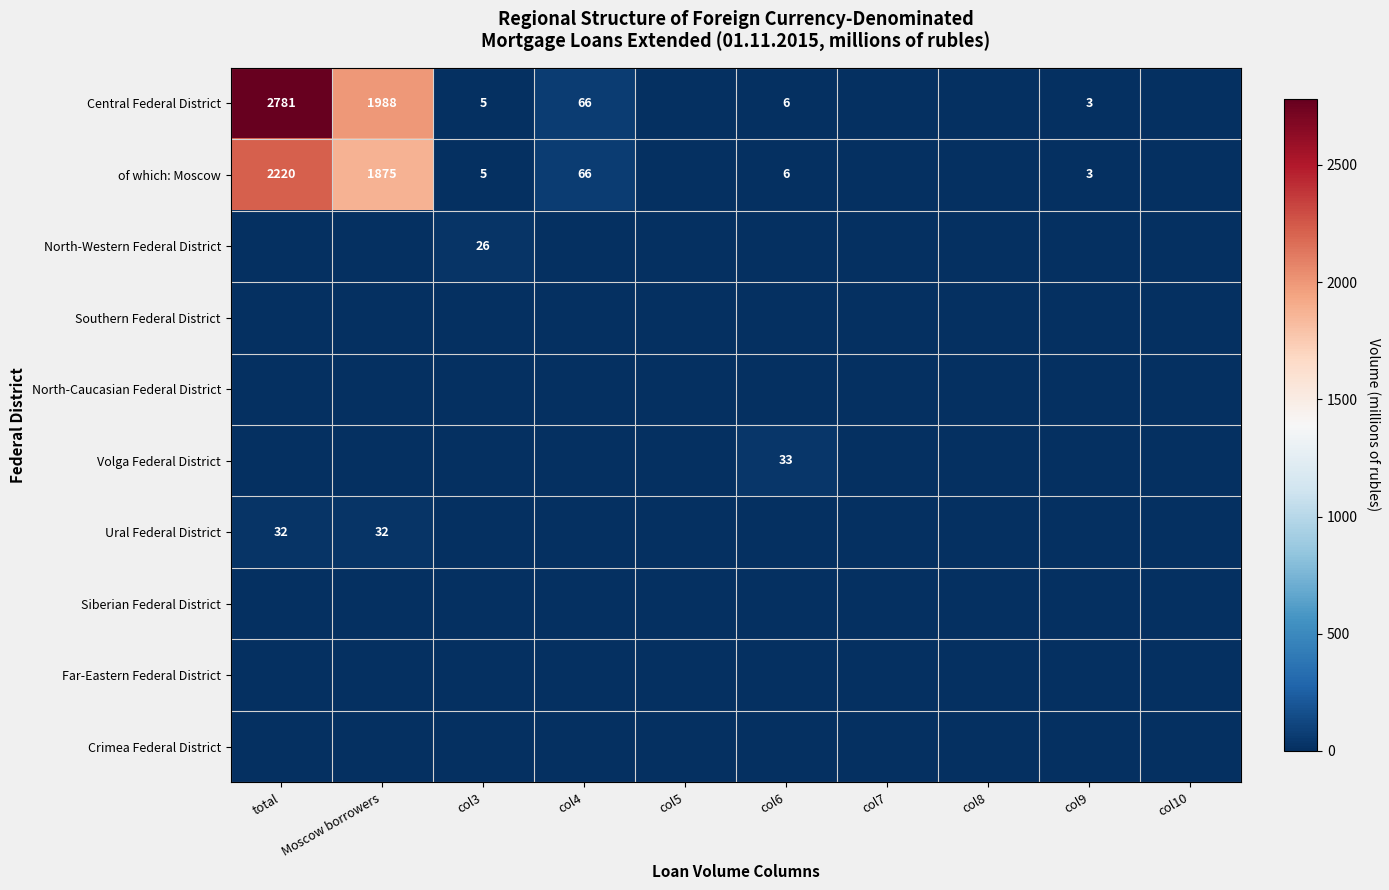

The value of of which: Moscow at col3 is 3. True or false?

False